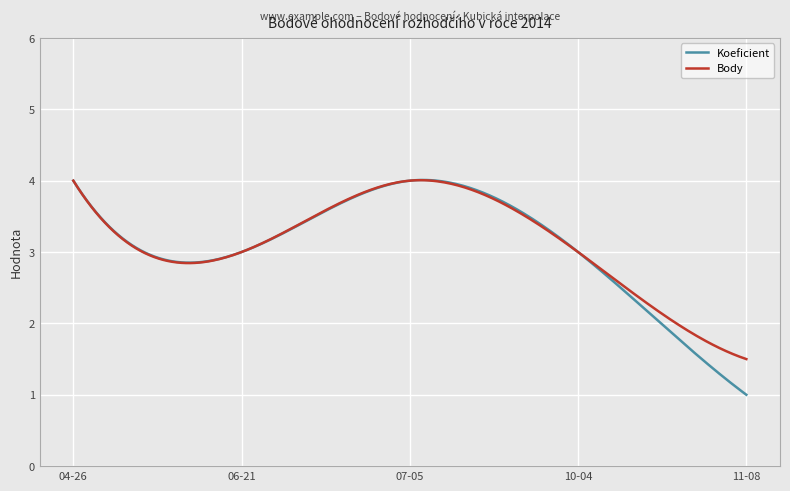

Which series has the largest range (max minus min)?

Koeficient